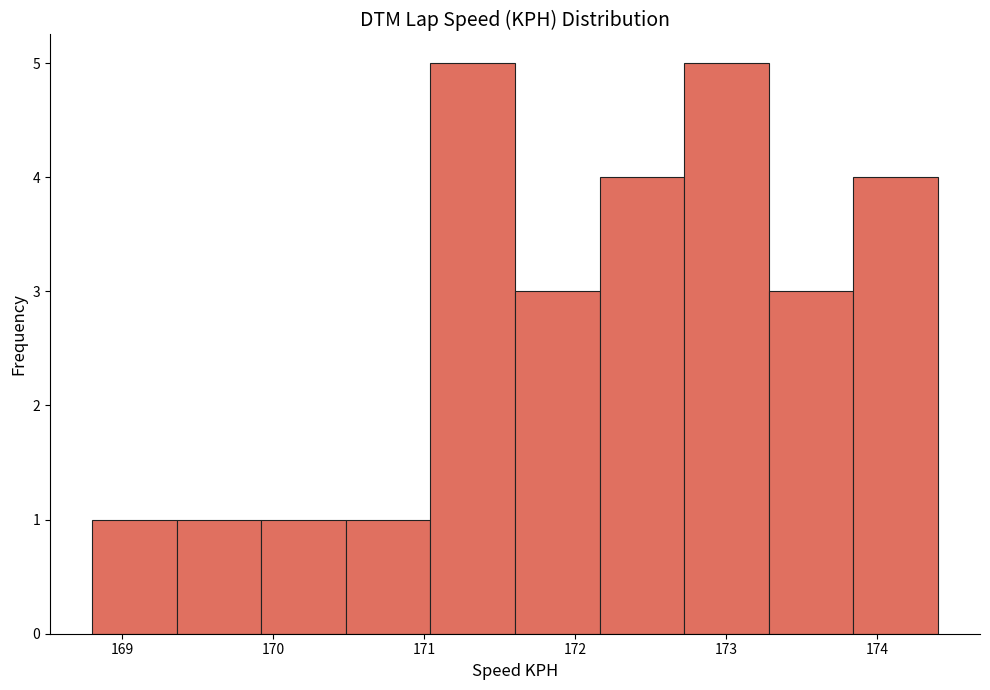

Reading left to right, transcribe this chart: for each bar, give the range it covers on the x-axis and its height. Neither the bar edges nor the heights are printed on the chart, so give them approximately, as read against the axes.

168.80 to 169.36: 1
169.36 to 169.92: 1
169.92 to 170.48: 1
170.48 to 171.04: 1
171.04 to 171.60: 5
171.60 to 172.16: 3
172.16 to 172.72: 4
172.72 to 173.28: 5
173.28 to 173.84: 3
173.84 to 174.40: 4